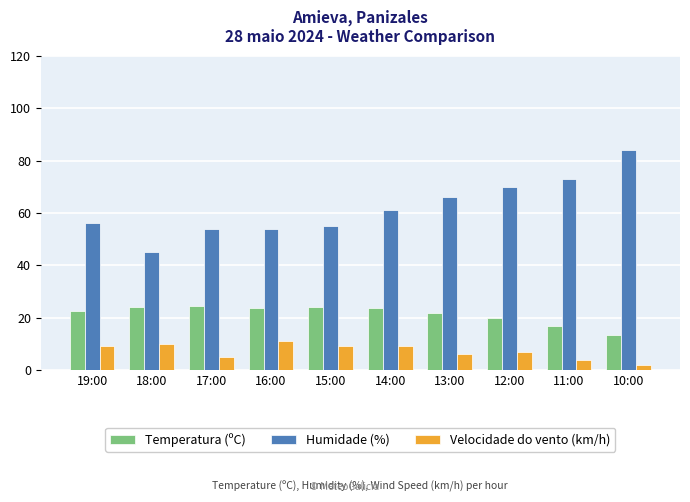

What is the sum of all Humidade (%) values?

618.0